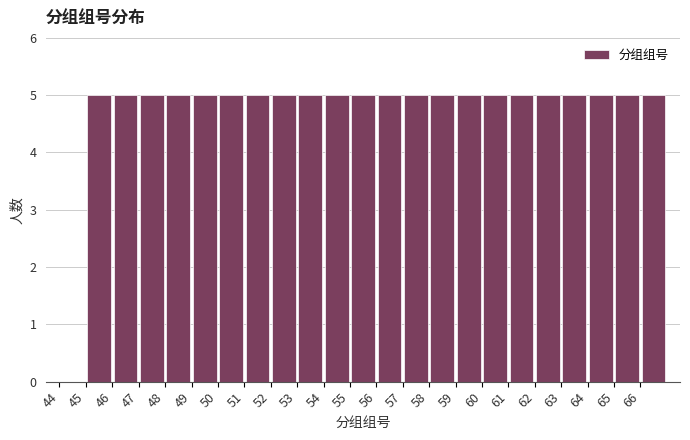

What is the height of the bar covering 66 to 67 on the x-axis? The values are not printed on the chart, so give them approximately, as read against the axis.

5